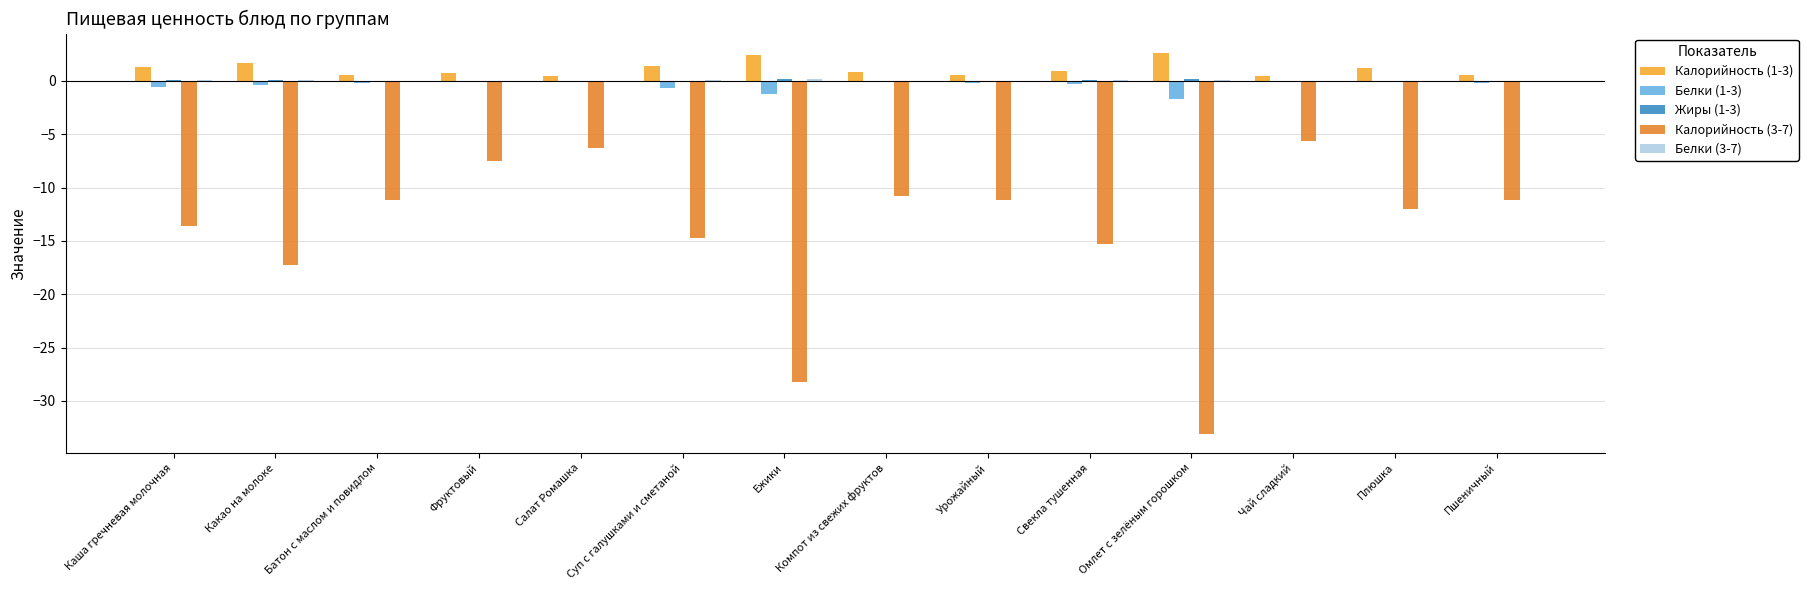

How many groups of bars are there?

14